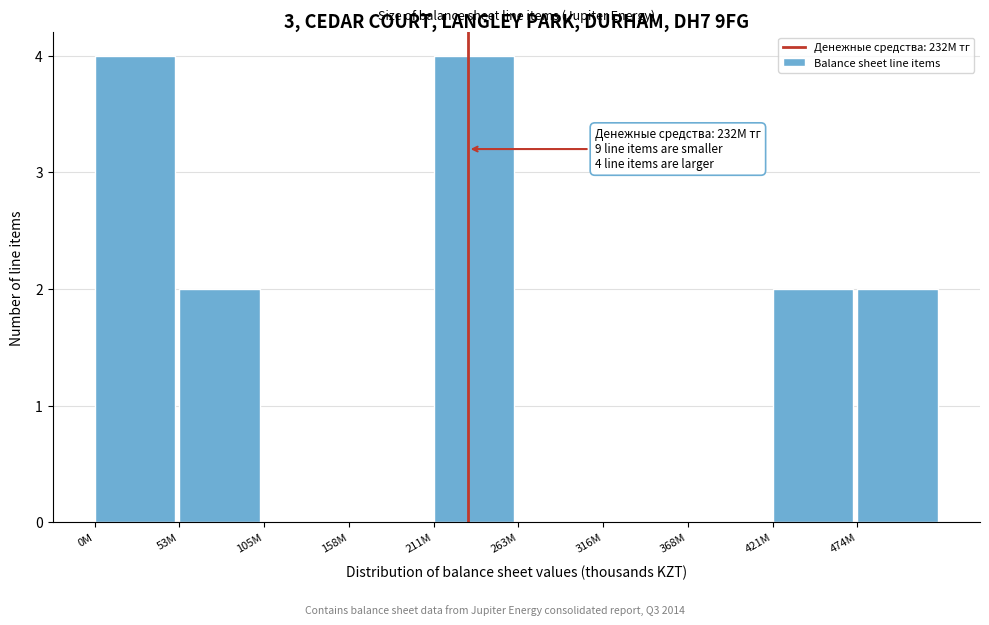

Reading left to right, list all the values displayed in this chart.

0M=4	53M=2	105M=0	158M=0	211M=4	263M=0	316M=0	368M=0	421M=2	474M=2